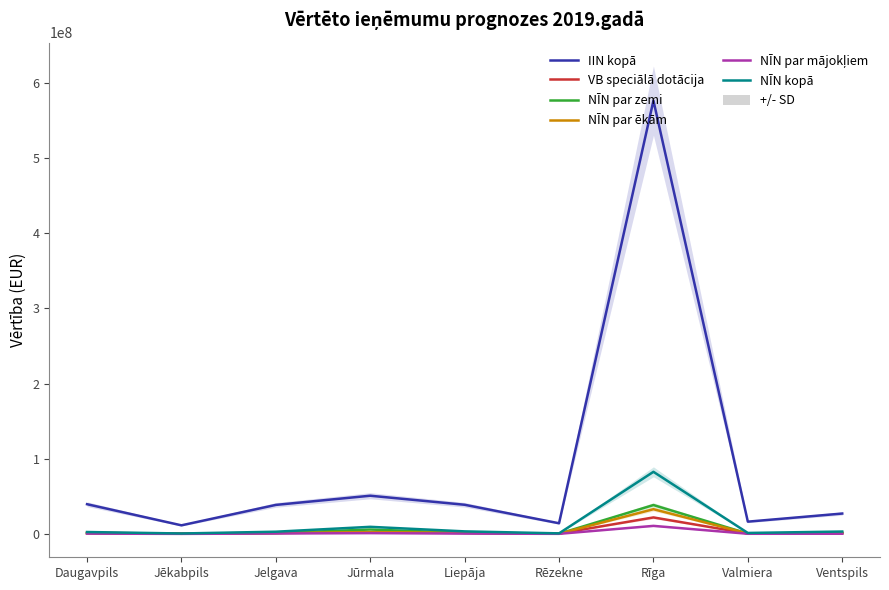

Is this an area chart (filled region under the line)?

No